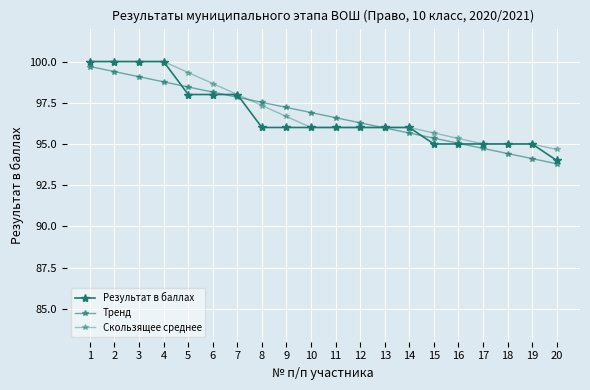

The value of Тренд at 6 is 98.1. True or false?

True